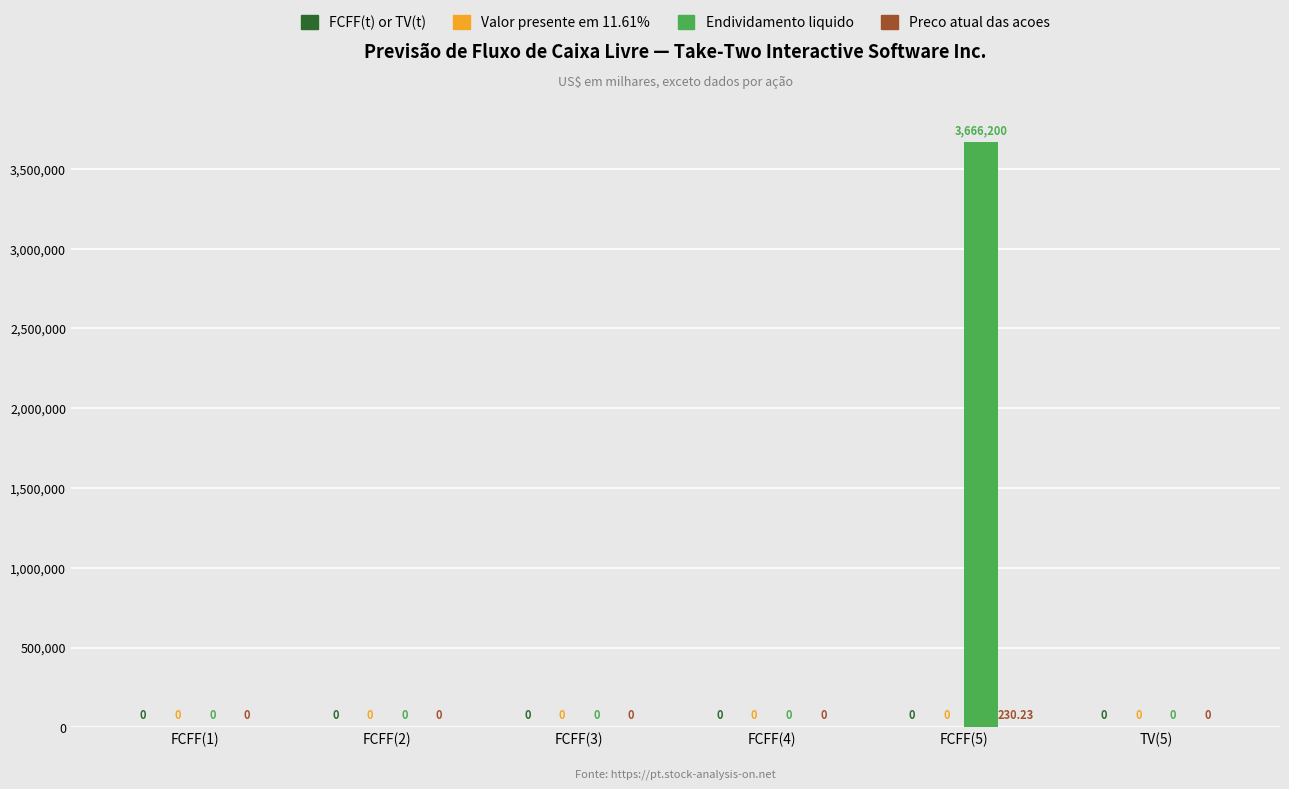

Is it true that Endividamento liquido equals 0.0 at FCFF(2)?

True